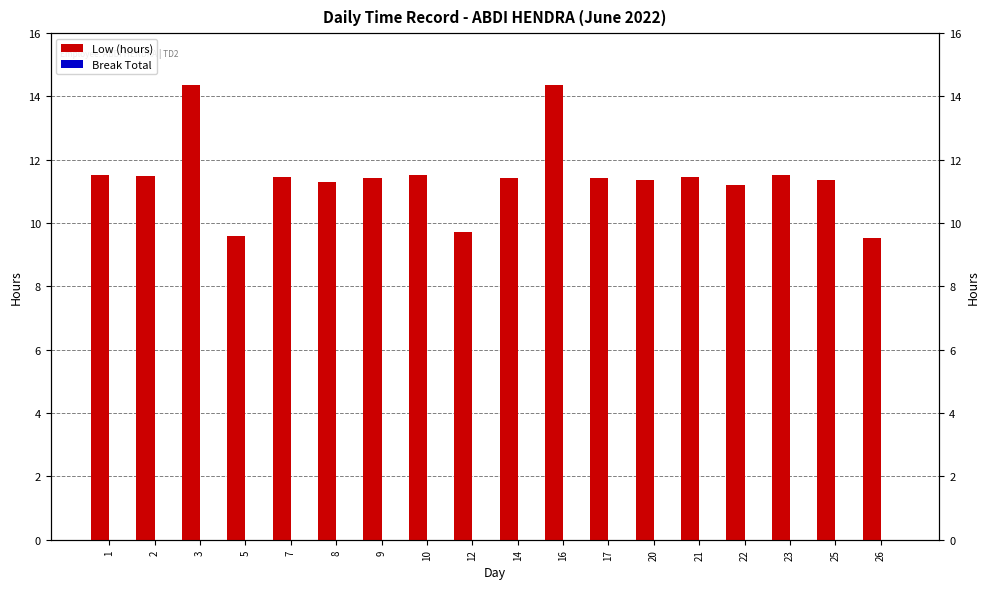

What is the sum of all Low (hours) values?

206.0